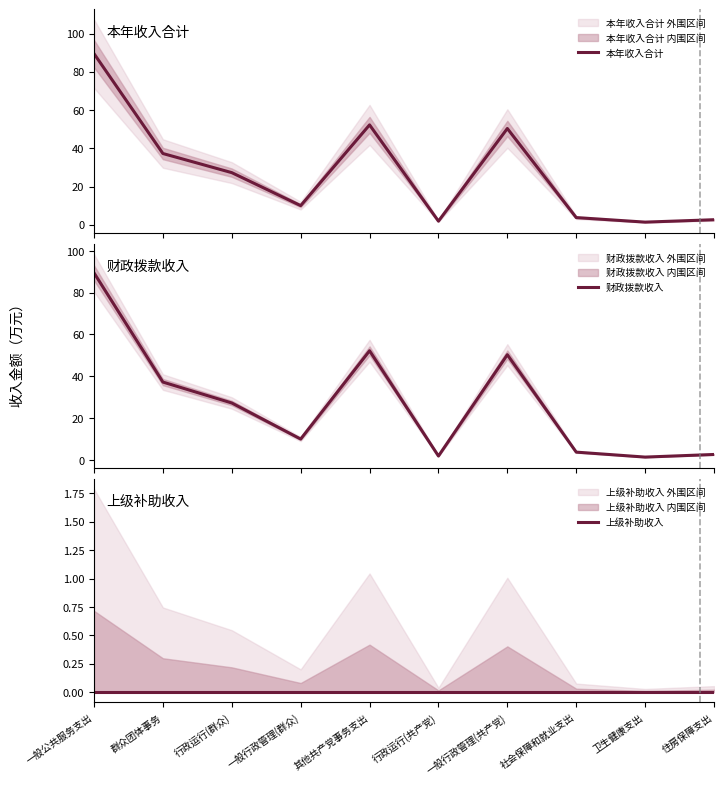

True or false: 本年收入合计 and 财政拨款收入 intersect in this chart.

False